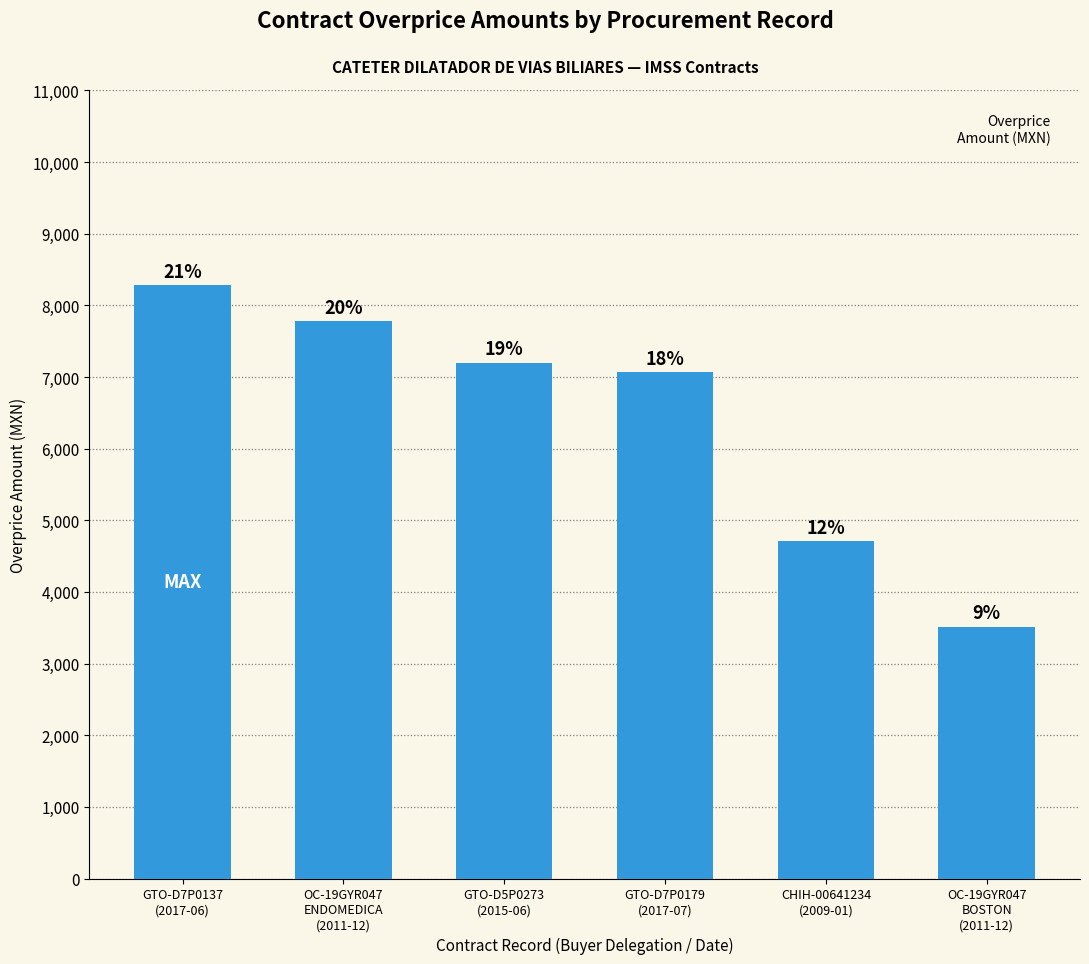

How many bars are there in total?

6